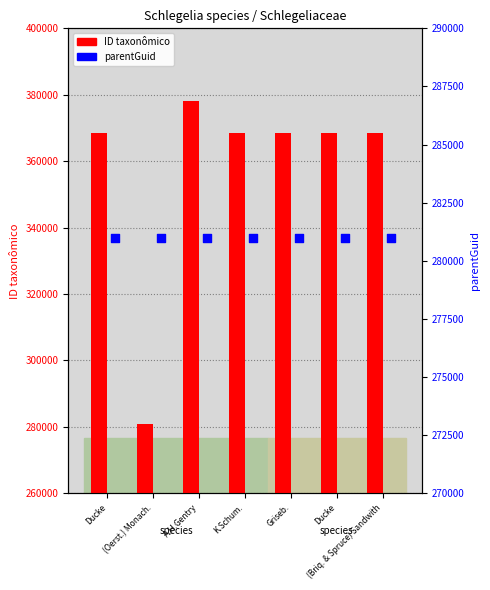

Which series reaches the maximum Y coordinate?

ID taxonômico